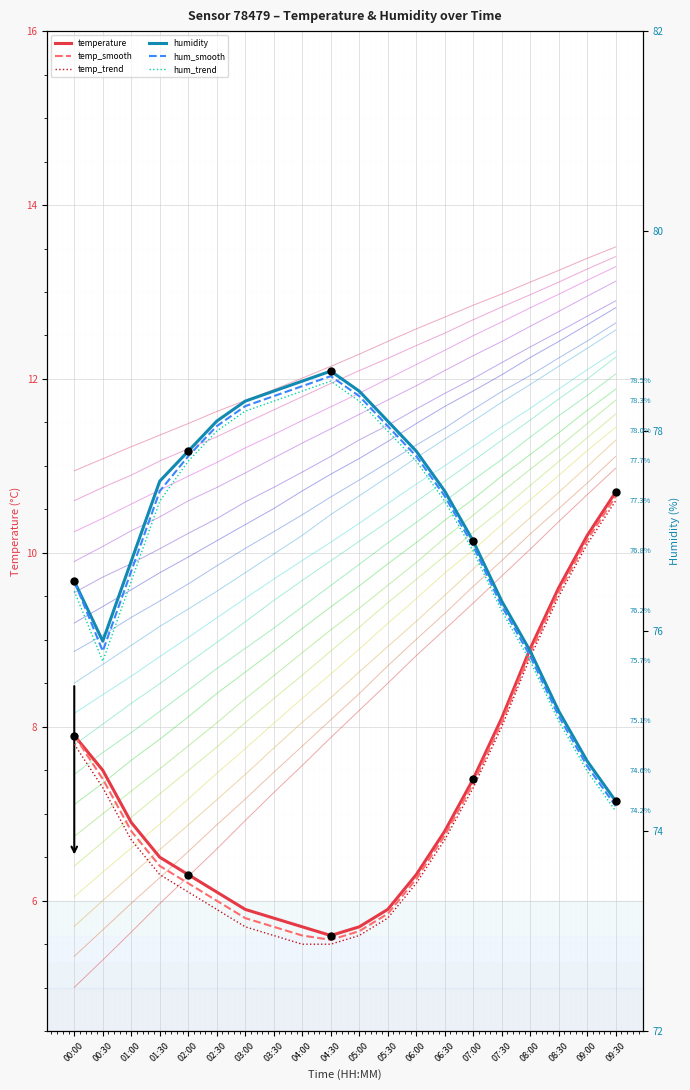

Which series reaches the maximum Y coordinate?

humidity